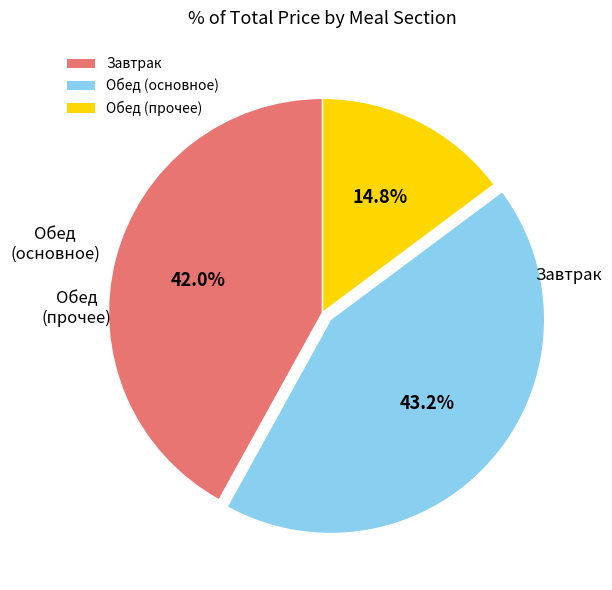

To the nearest percent, what is the difference between the largest and smallest slice percentages?

28%